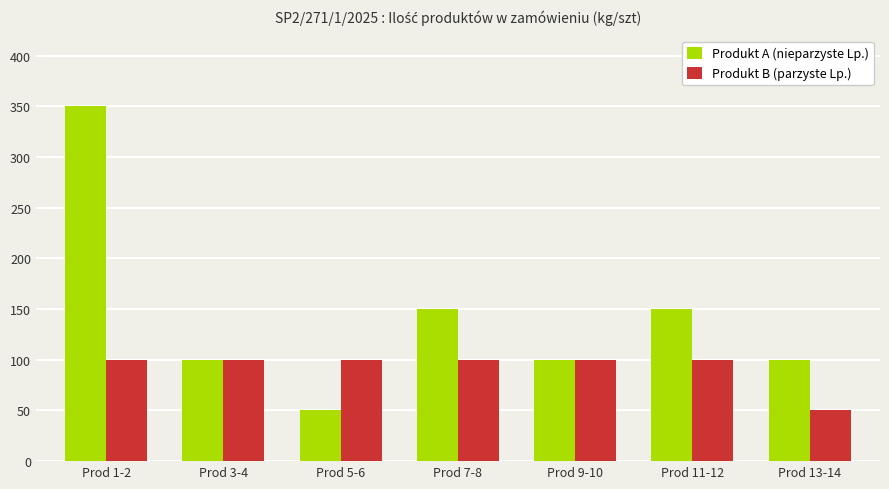

What are all the series names shown in the legend?

Produkt A (nieparzyste Lp.), Produkt B (parzyste Lp.)